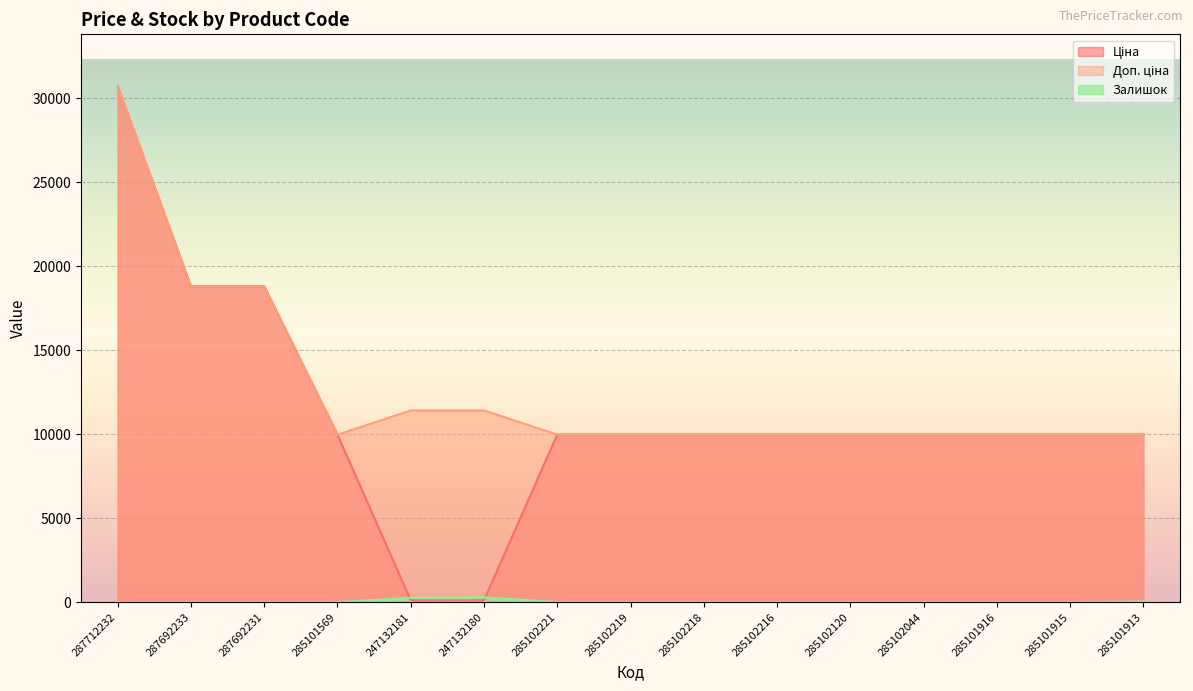

At which label does Доп. ціна reach its minimum?

285101569